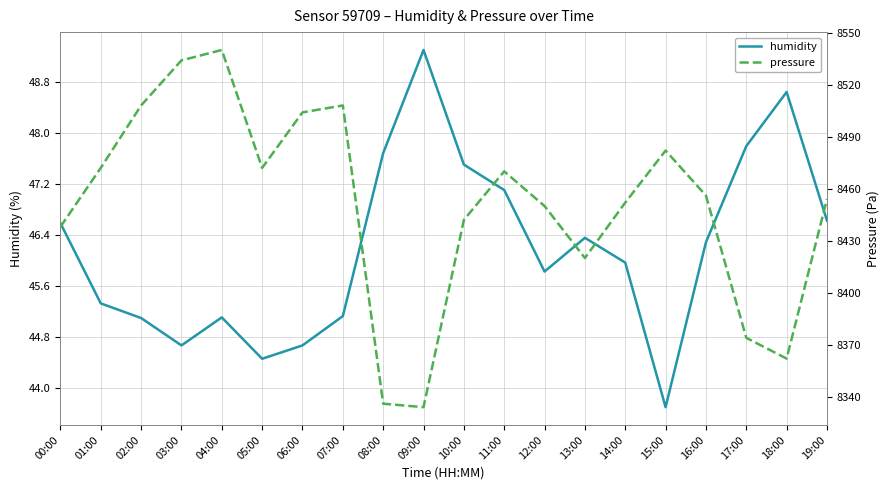

Does the chart display data point markers on the line(s)?

No